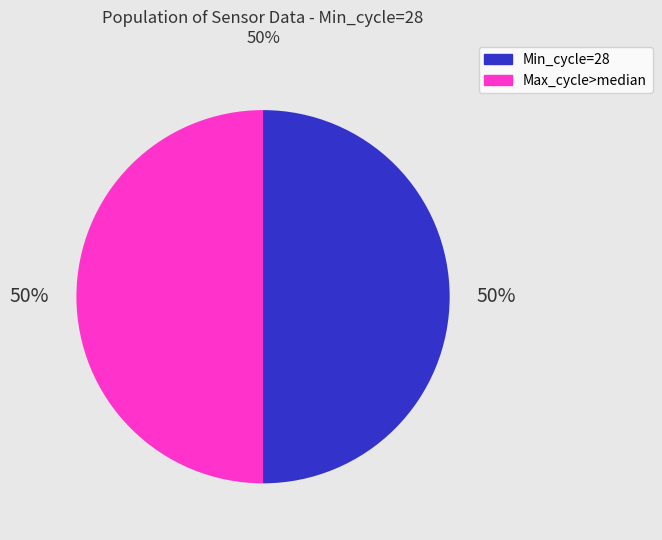

To the nearest percent, what is the average slice percentage?

50%